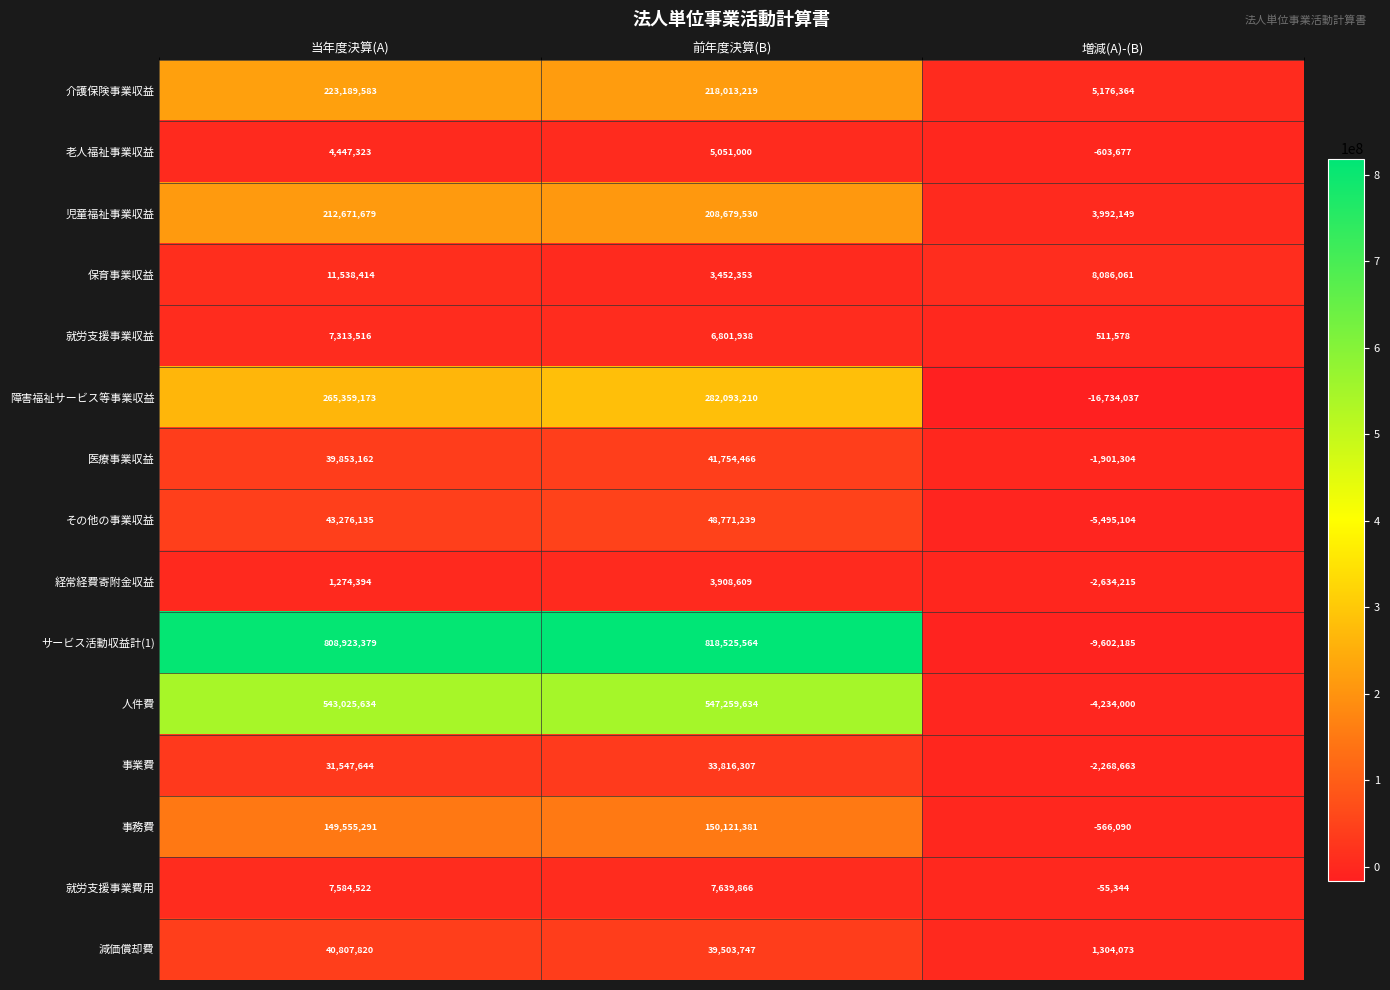

Where is 就労支援事業費用 nearest to the value 3792261?

当年度決算(A)